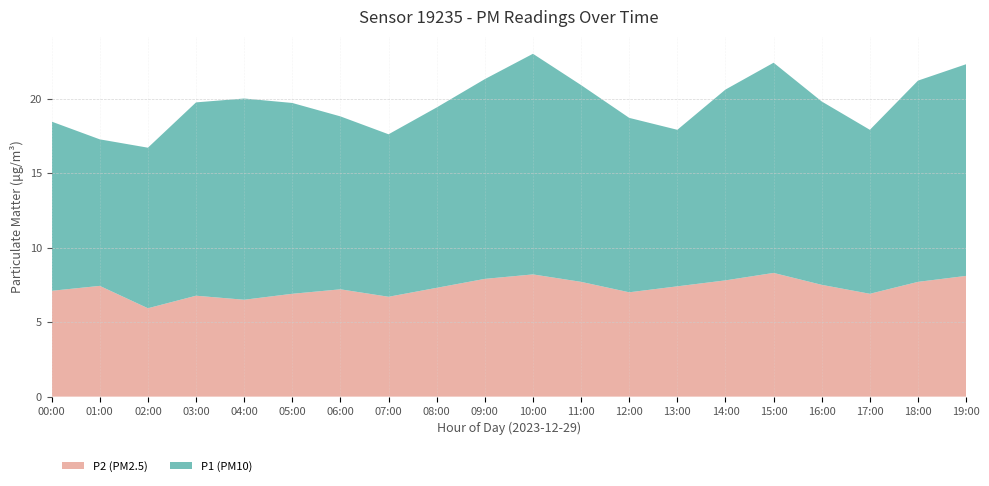

Read the P2 (PM2.5) value at 16:00.

7.5